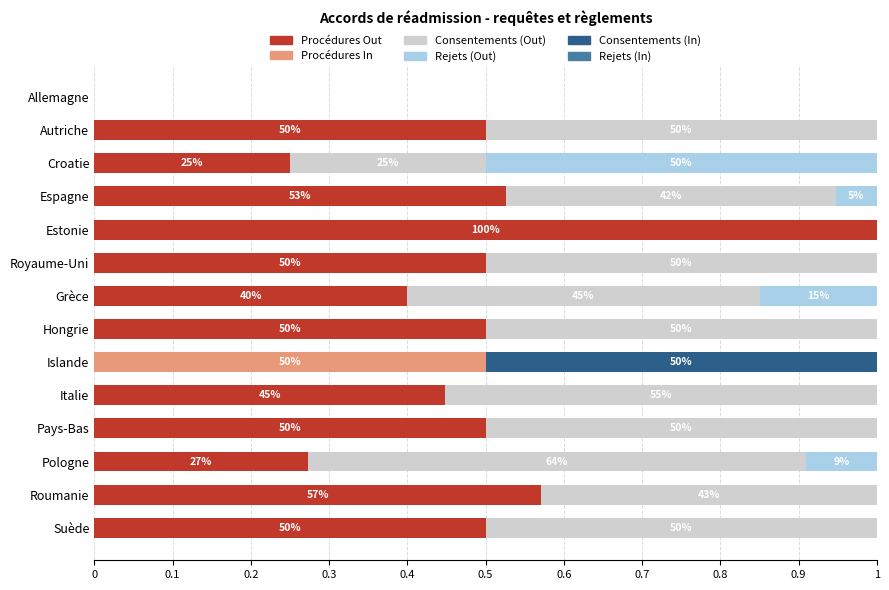

The Procédures Out series shows 0.8 at Pays-Bas. True or false?

False